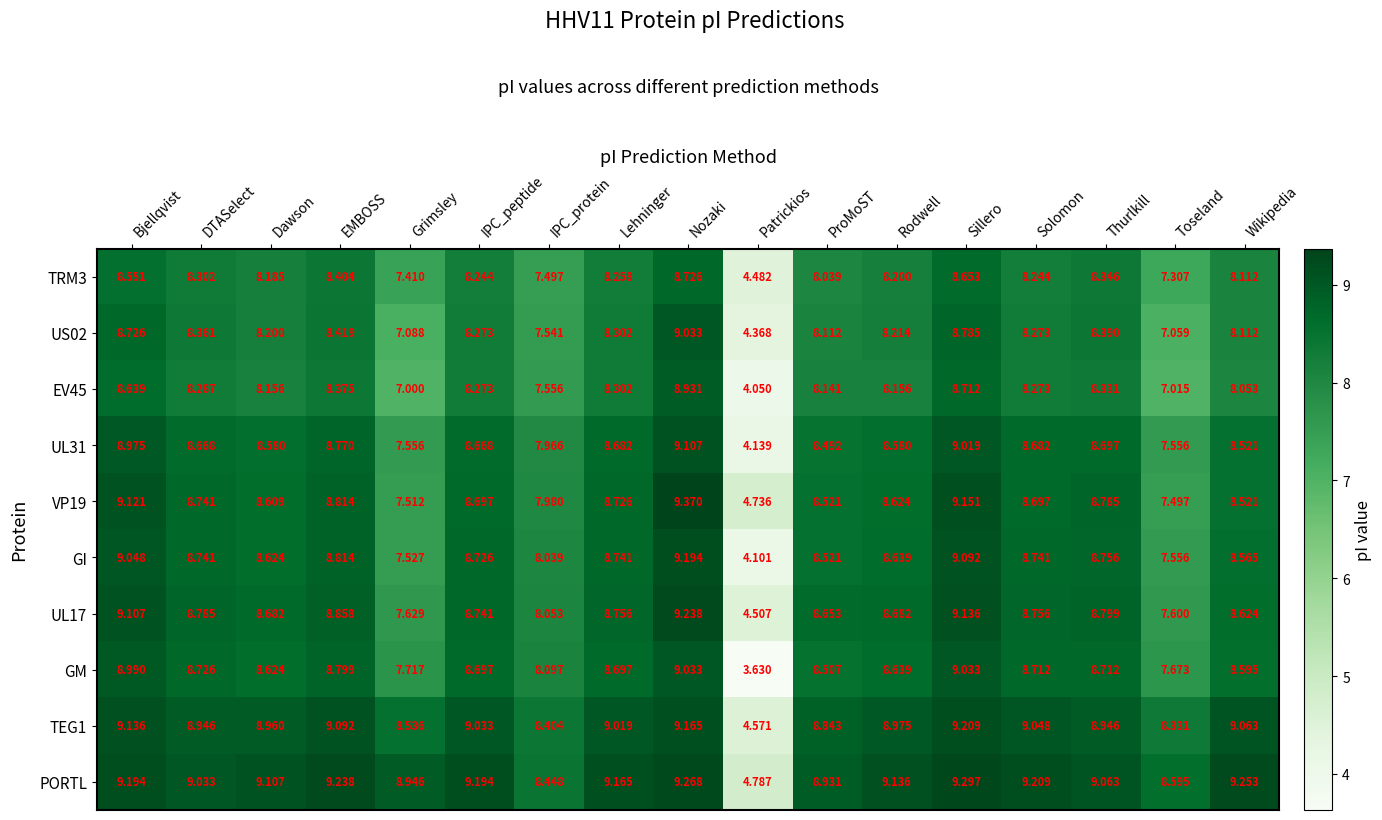

Between Dawson and ProMoST, which series saw the biggest shift?

PORTL